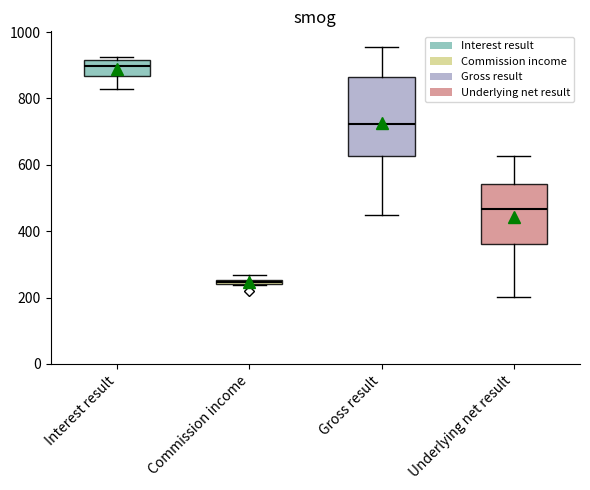

Comparing the boxes themselves (not the whiskers), which one is the tallest?

Gross result